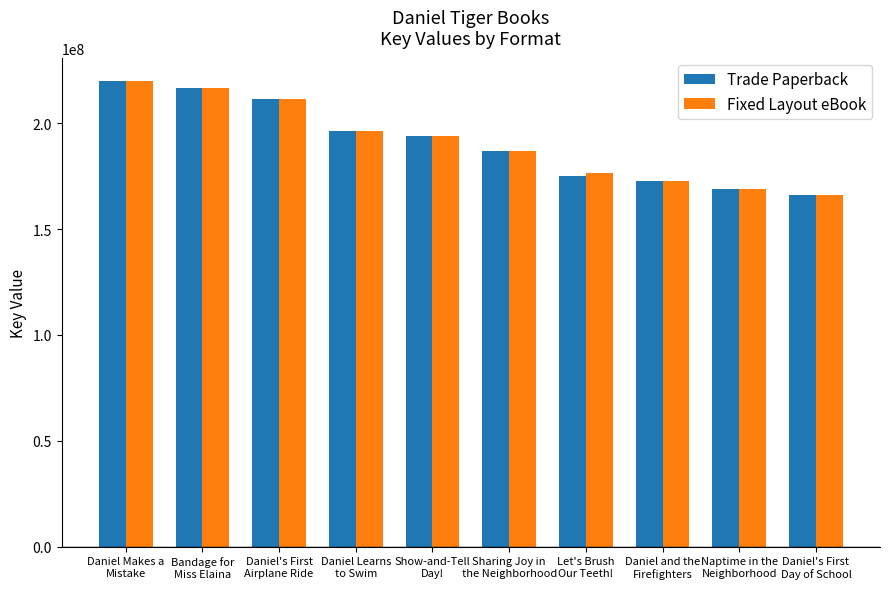

What is the maximum value shown in the chart?

219993873